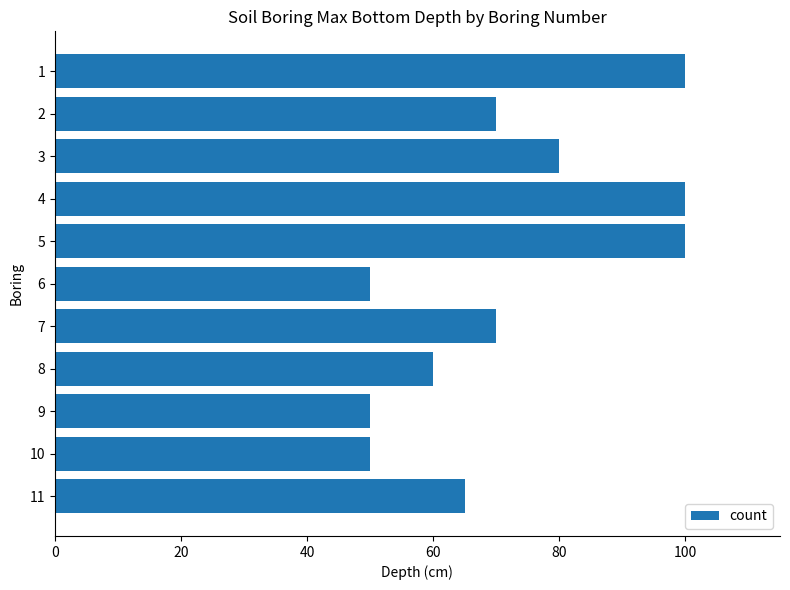

Count the number of data series in this chart.

1